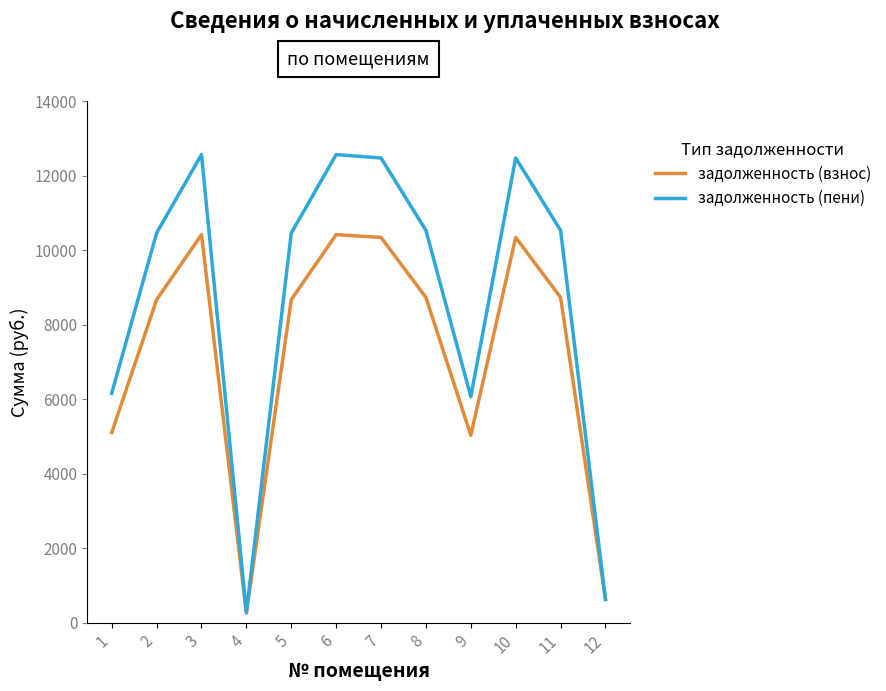

How many interior local peaks does the задолженность (пени) series have?

3